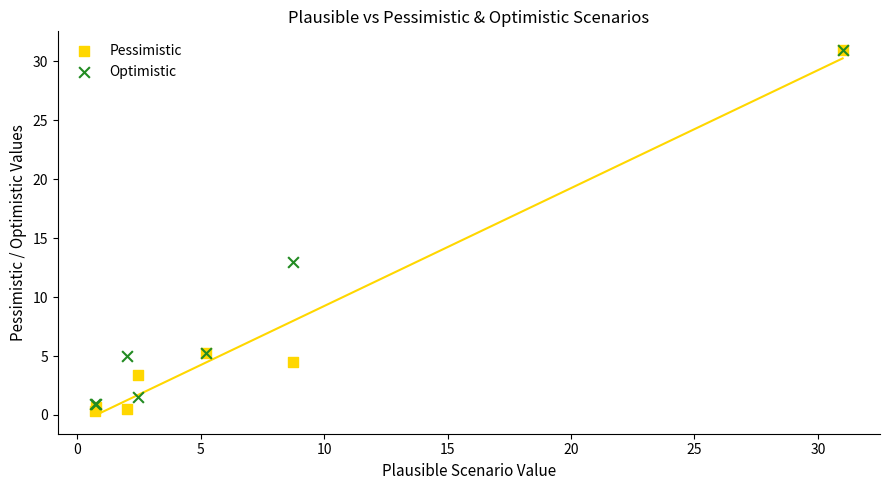

In the Optimistic series, what Y value is closest to 15?

13.0